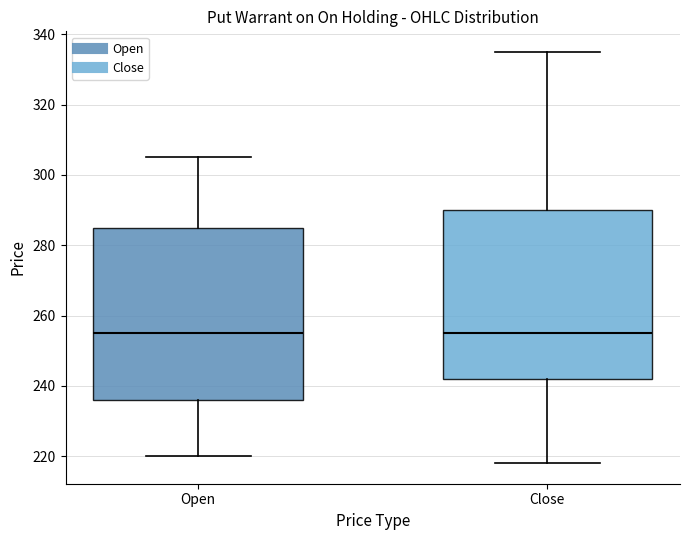

Where is the lower edge of the box for Close on the y-axis? The values are not printed on the chart, so give them approximately, as read against the axis.

242